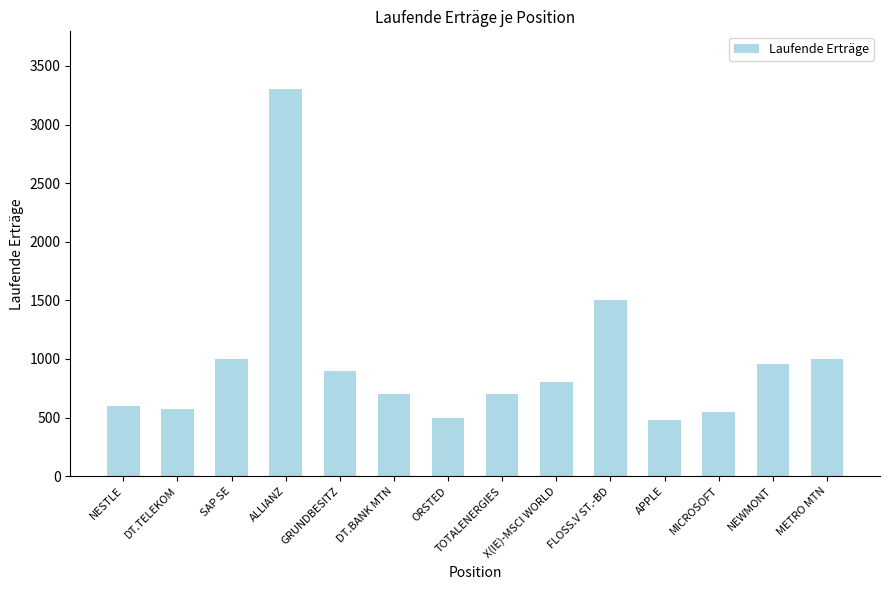

Approximately how many times larger is the value at ORSTED compared to FLOSS.V ST.-BD?

0.3